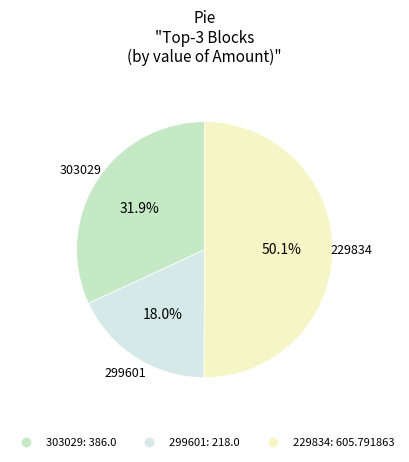

Rank the categories by value from highest to lowest.

229834, 303029, 299601